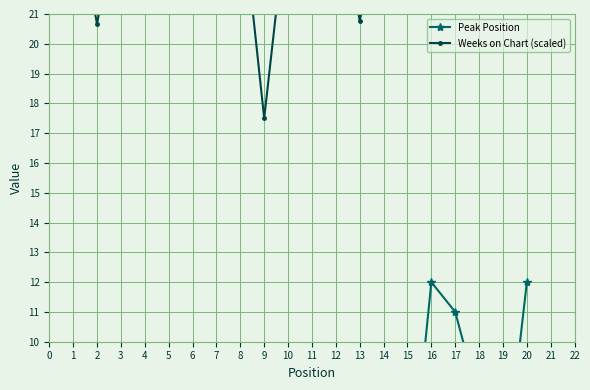

True or false: Peak Position has more than 1 interior local peaks.

True